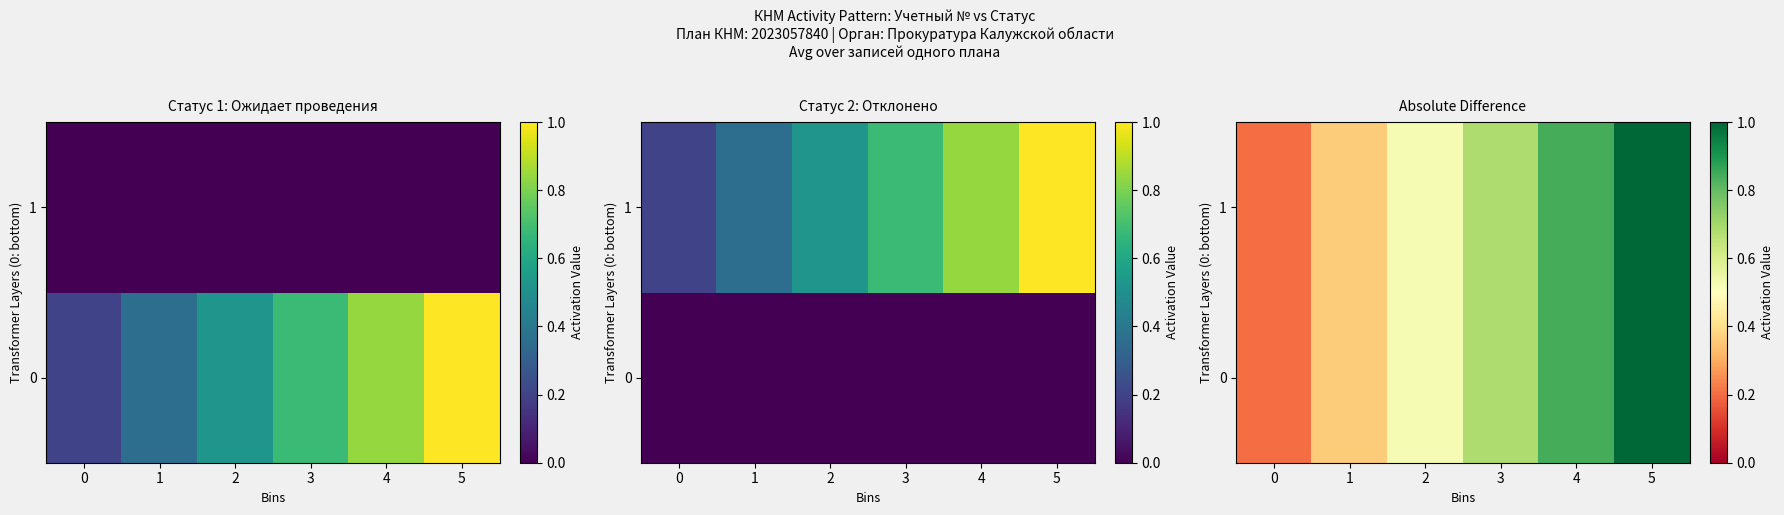

List the labels in order of 1 value, largest first.

5, 4, 3, 2, 1, 0